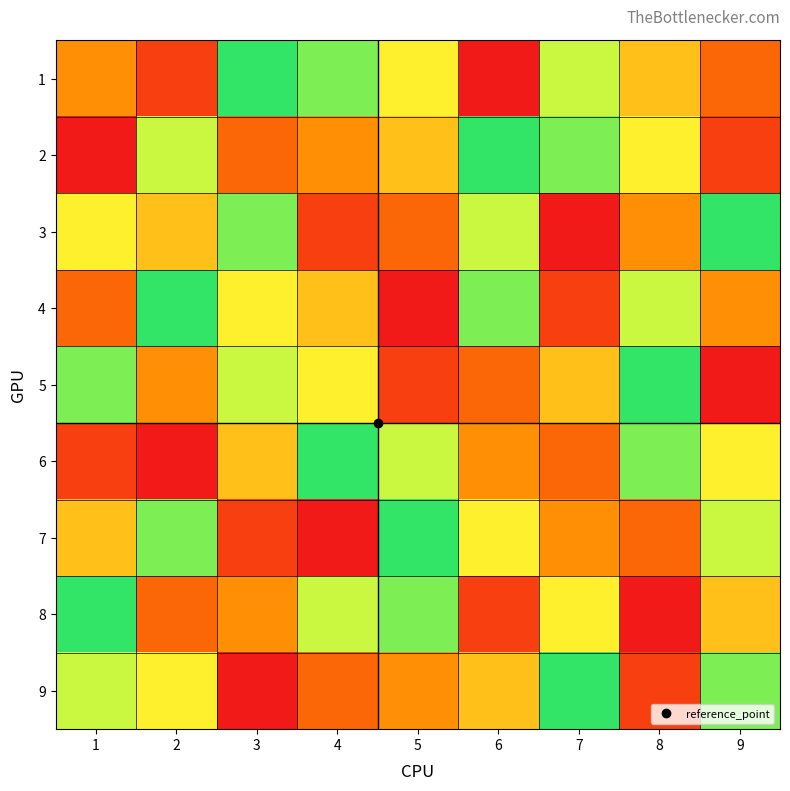

Which label corresponds to the largest value in the chart?

3